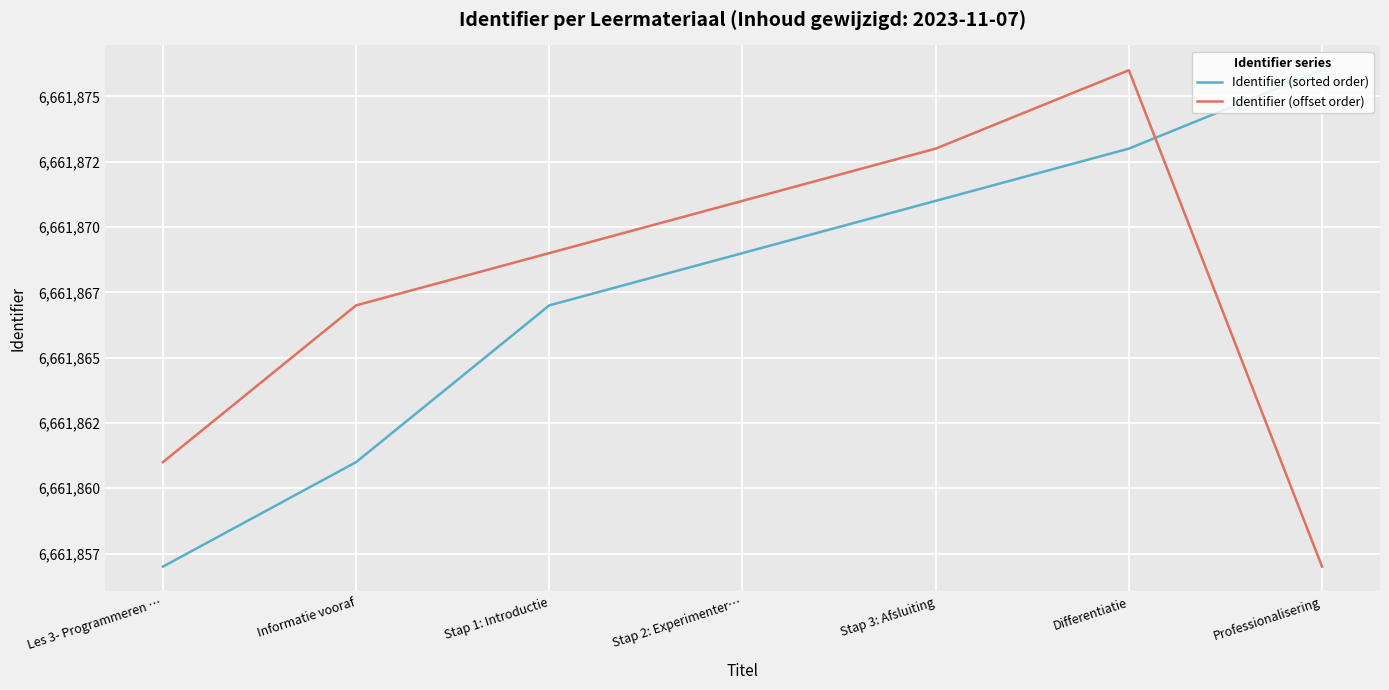

What are all the series names shown in the legend?

Identifier (sorted order), Identifier (offset order)